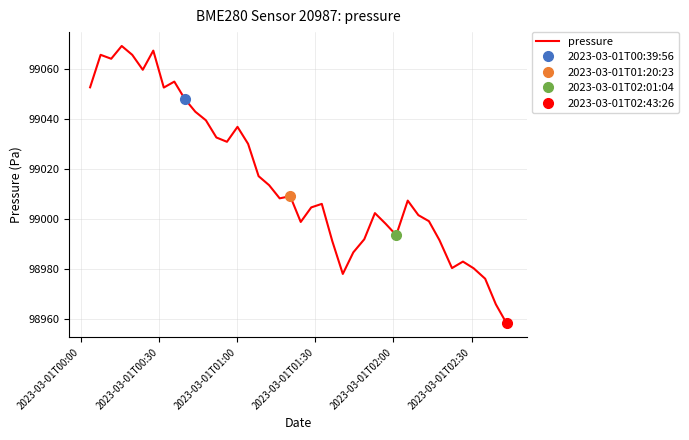

True or false: there are more than 2 points higher than both neighbors.

True